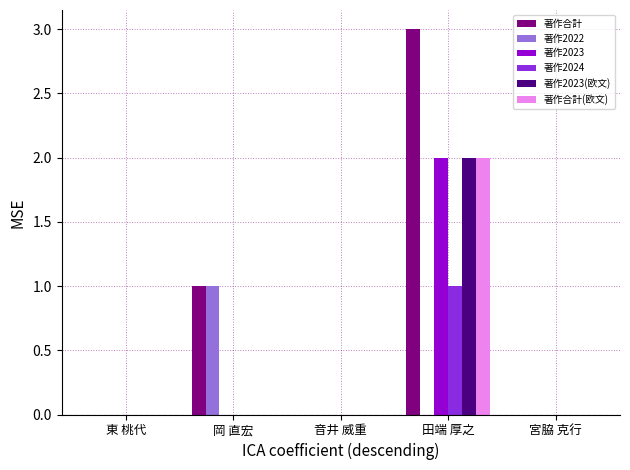

What is the greatest value displayed?

3